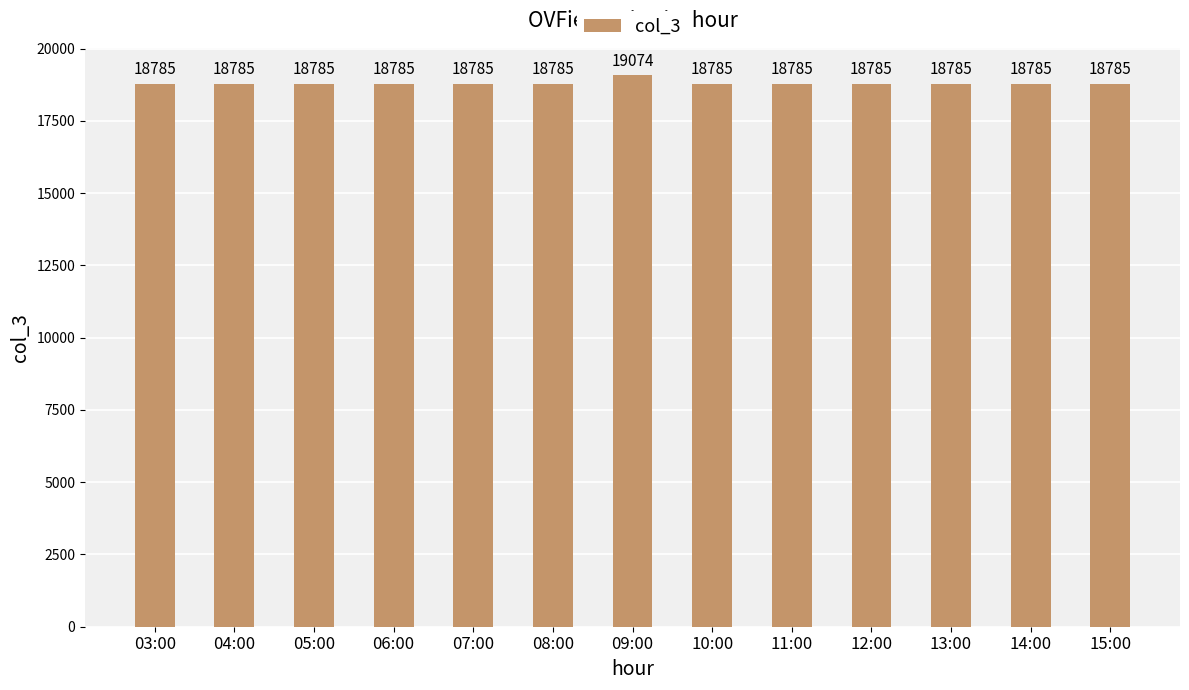

Reading left to right, what are all the values shown in this chart?

03:00=18785	04:00=18785	05:00=18785	06:00=18785	07:00=18785	08:00=18785	09:00=19074	10:00=18785	11:00=18785	12:00=18785	13:00=18785	14:00=18785	15:00=18785